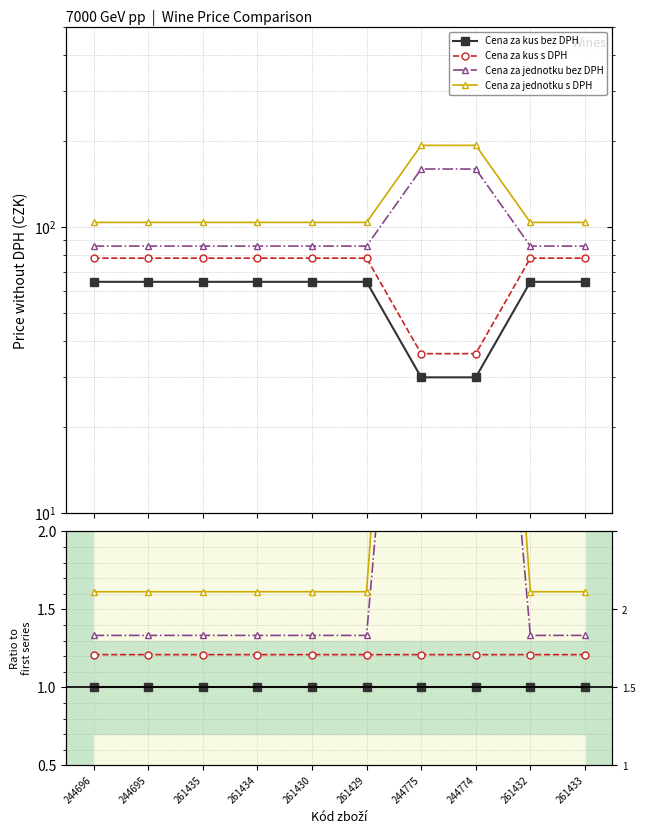

True or false: Cena za jednotku s DPH has more than 0 interior local peaks.

False